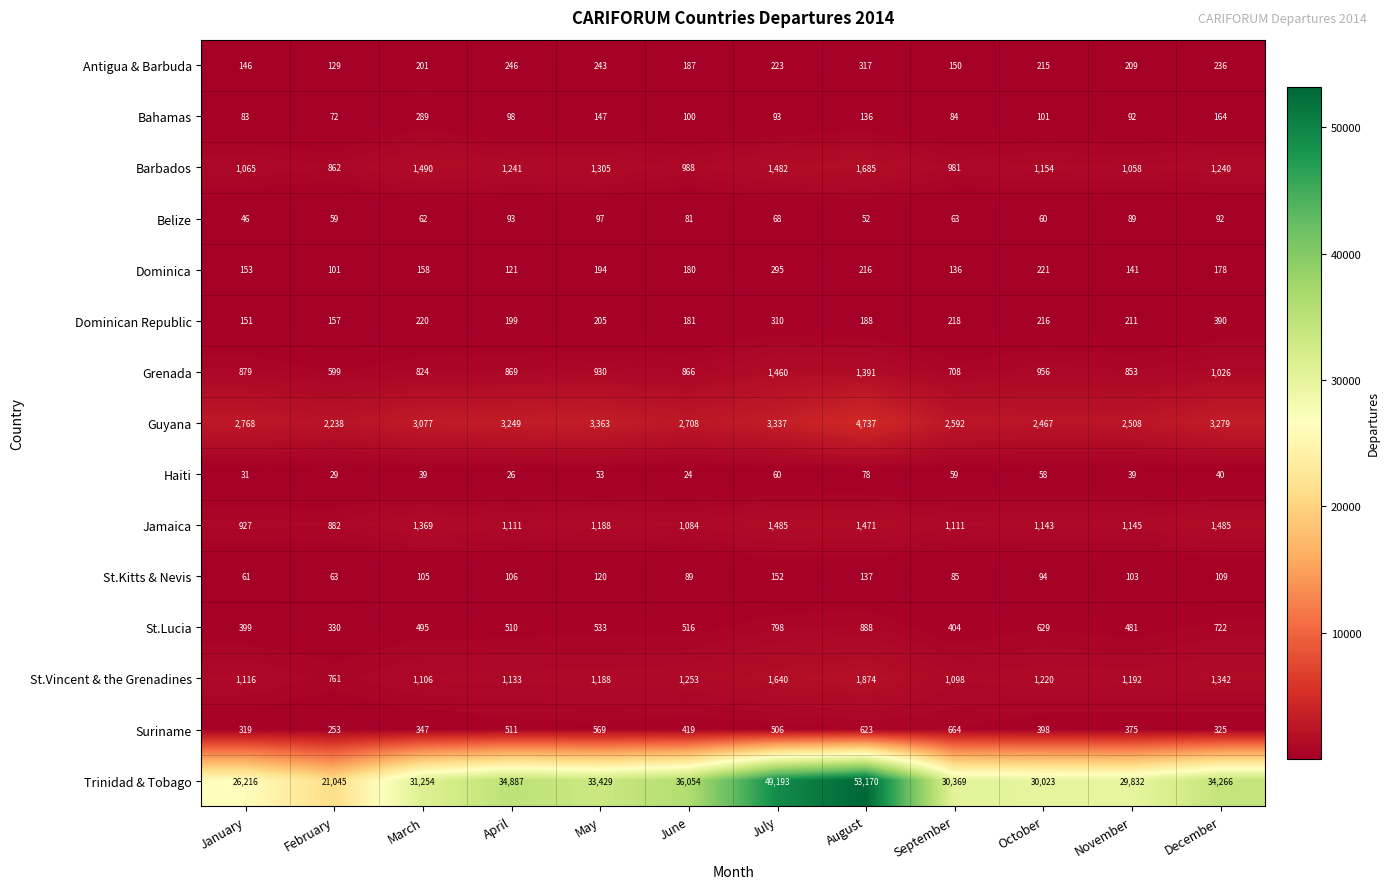

How many categories are shown in the chart?

12